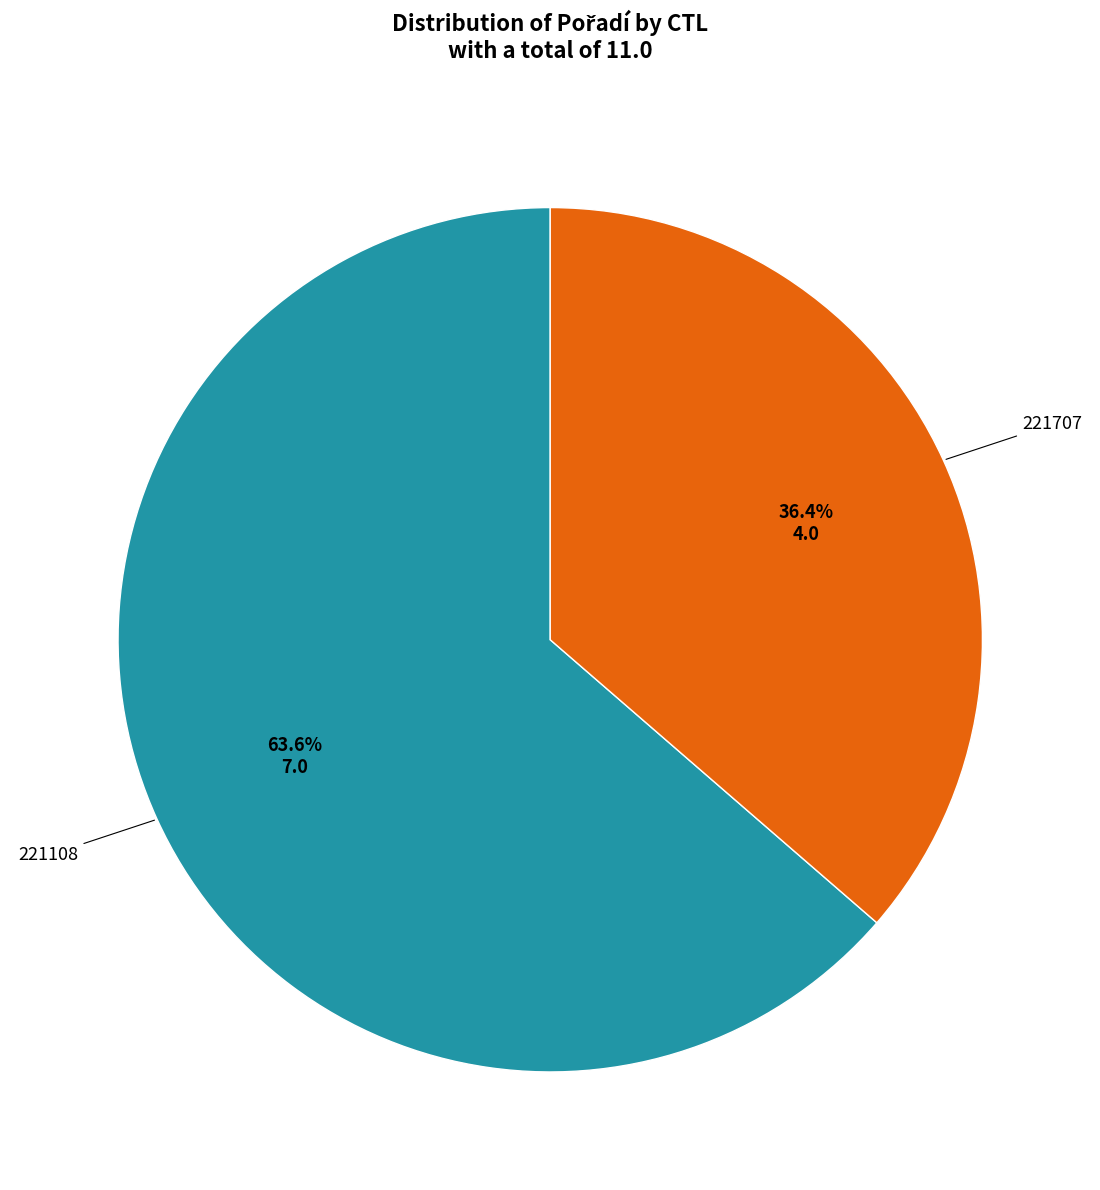

Which slice is the largest?

221108